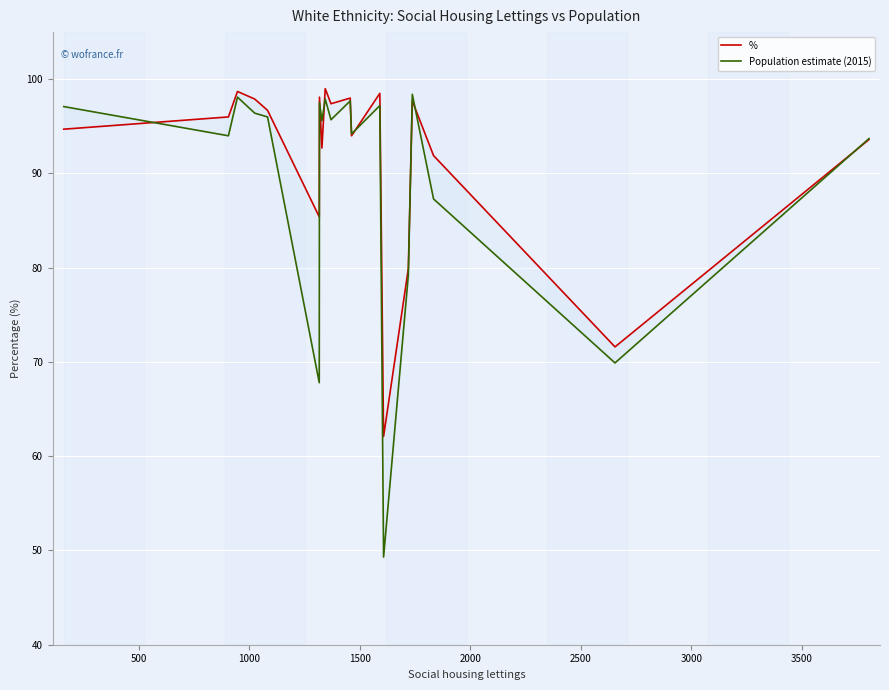

Does the chart display data point markers on the line(s)?

No